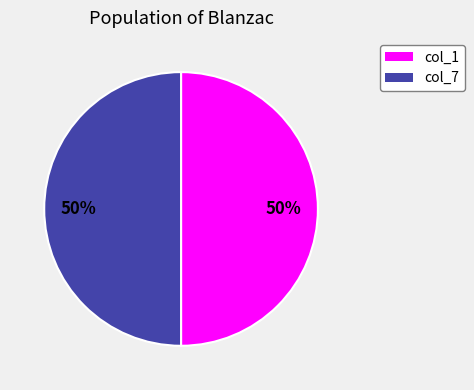

To the nearest percent, what is the average slice percentage?

50%